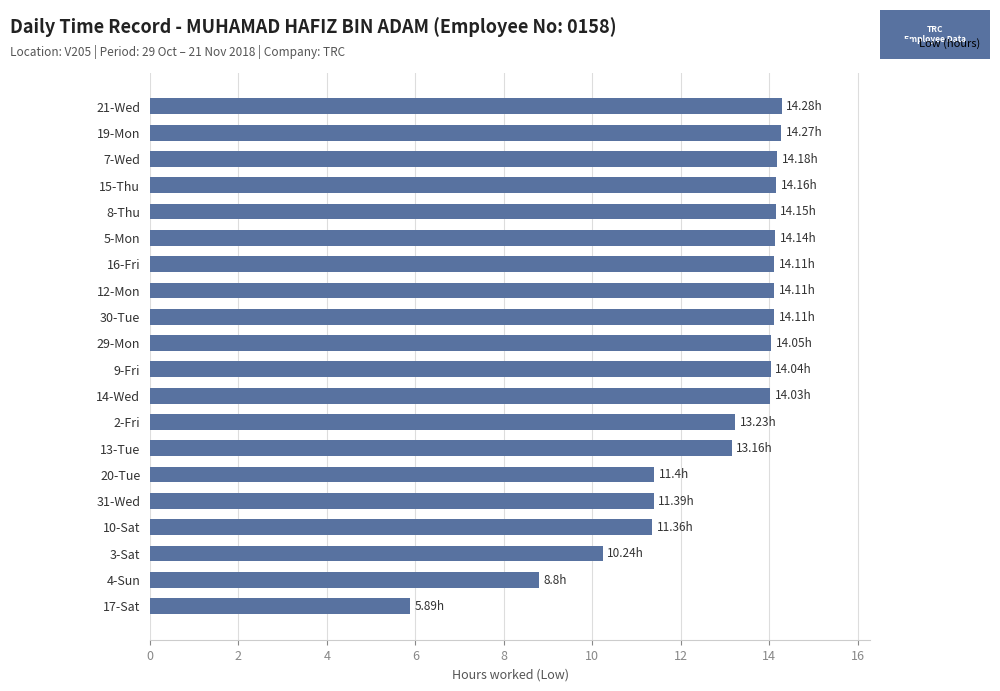

What is the average value?

12.8